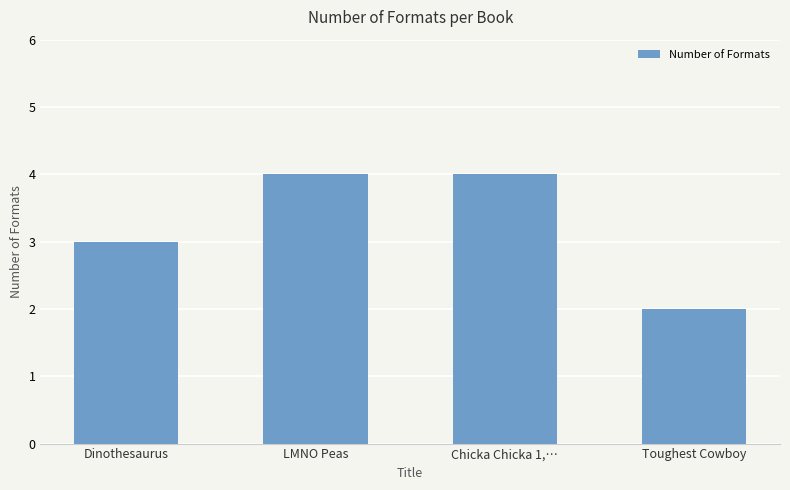

Reading left to right, what are all the values shown in this chart?

3	4	4	2